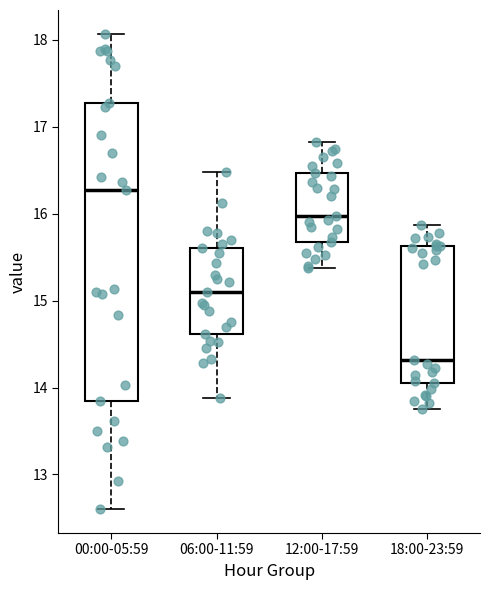

Reading left to right, transcribe this box plot: for each box, give where its median line is, the range the box spans, and where its two whiskers end, as read against the y-axis. The values are not printed on the chart, so give them approximately, as read against the axis.

00:00-05:59: median 16.3, box 13.9 to 17.3, whiskers 12.6 to 18.1
06:00-11:59: median 15.1, box 14.6 to 15.6, whiskers 13.9 to 16.5
12:00-17:59: median 16.0, box 15.7 to 16.5, whiskers 15.4 to 16.8
18:00-23:59: median 14.3, box 14.1 to 15.6, whiskers 13.8 to 15.9